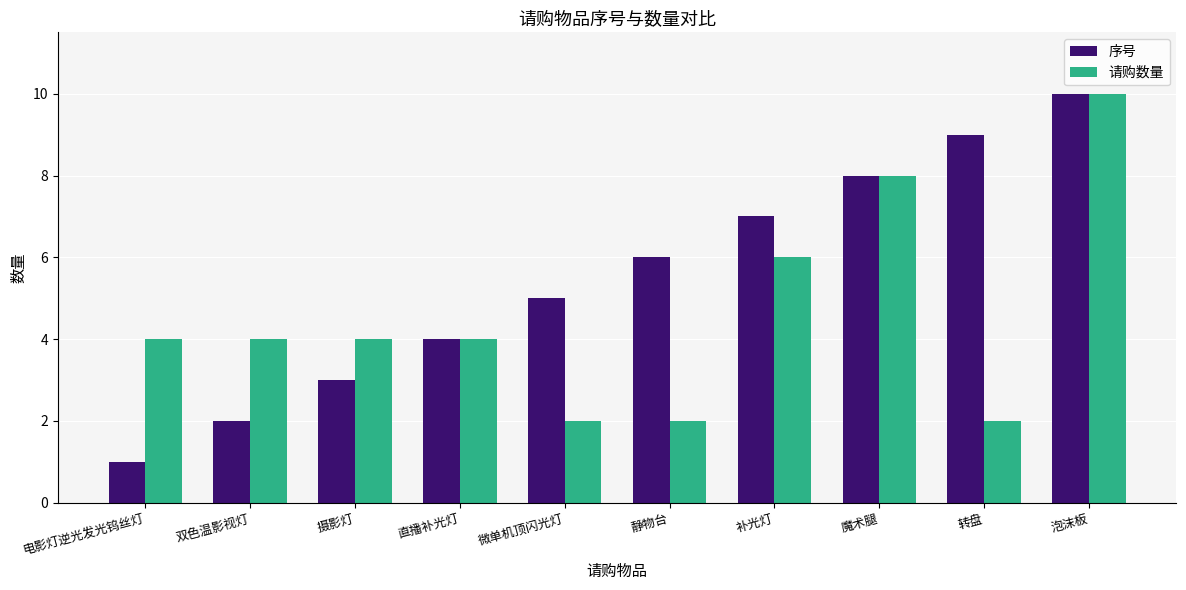

List the series in order of their overall mean, lowest first.

请购数量, 序号